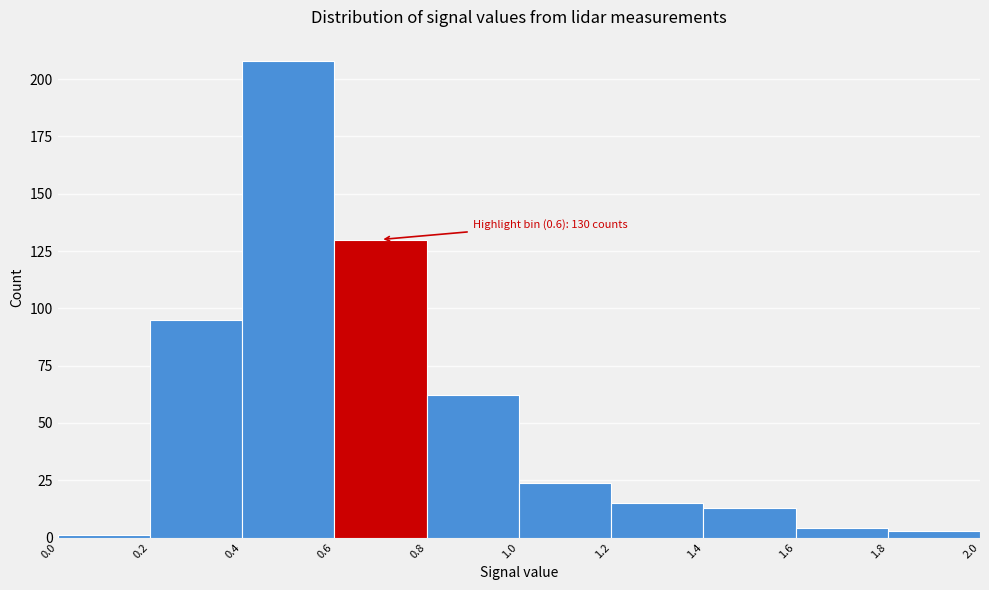

Which range on the x-axis has the tallest bar?

0.4 to 0.6